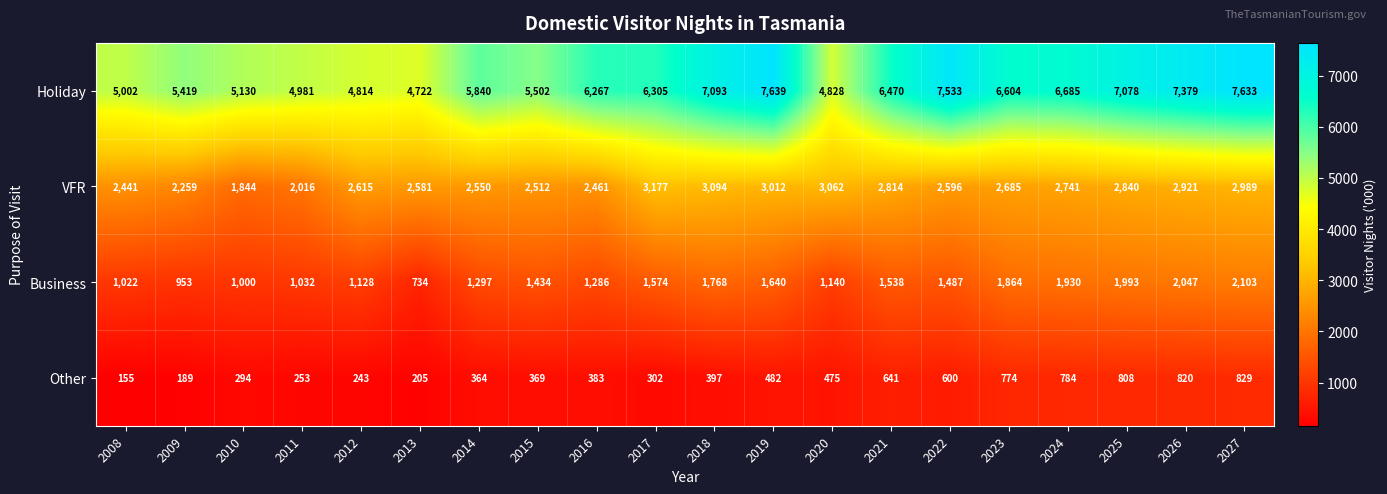

What is the maximum value shown in the chart?

7639